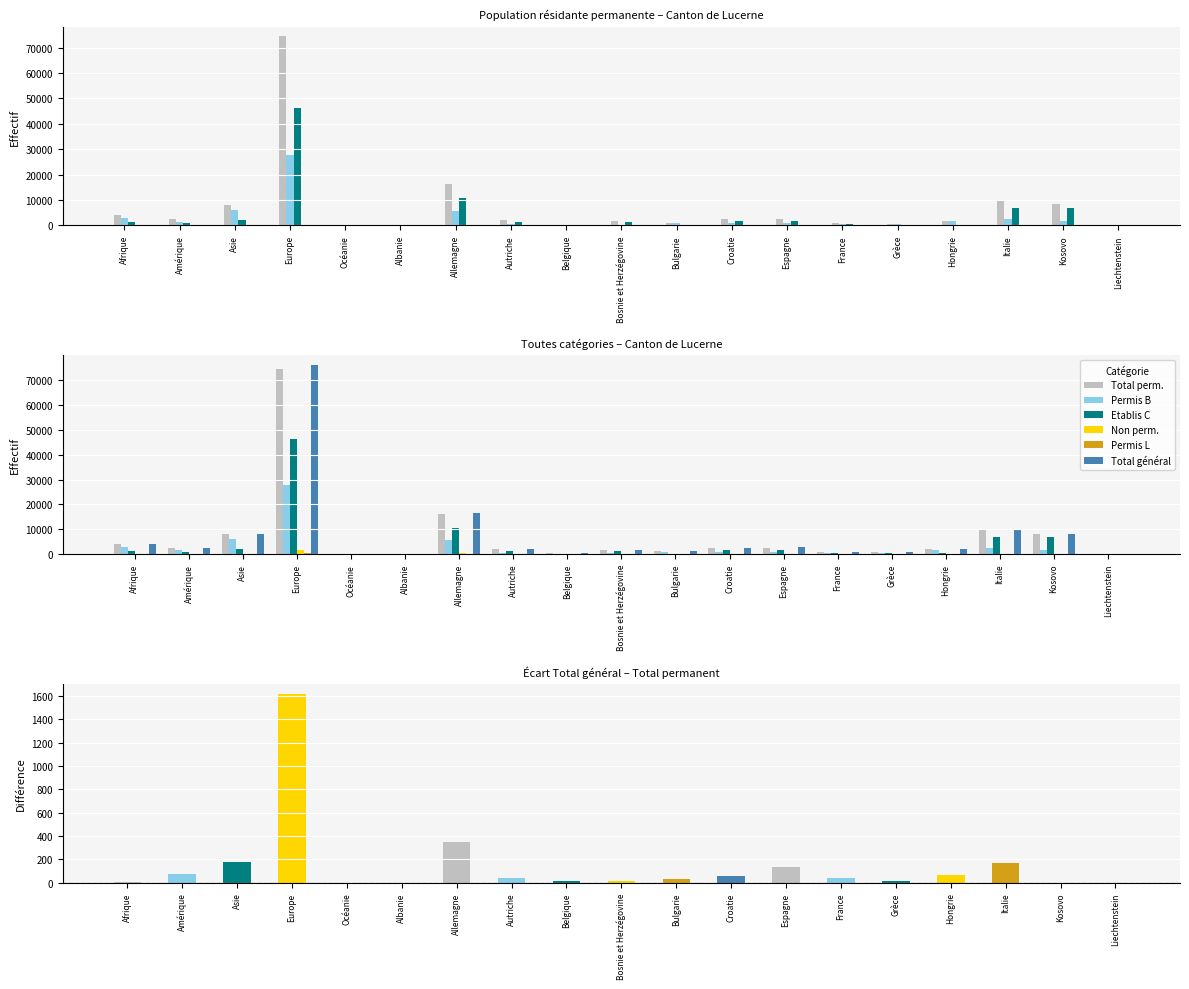

What is the sum of all Permis L values?

790